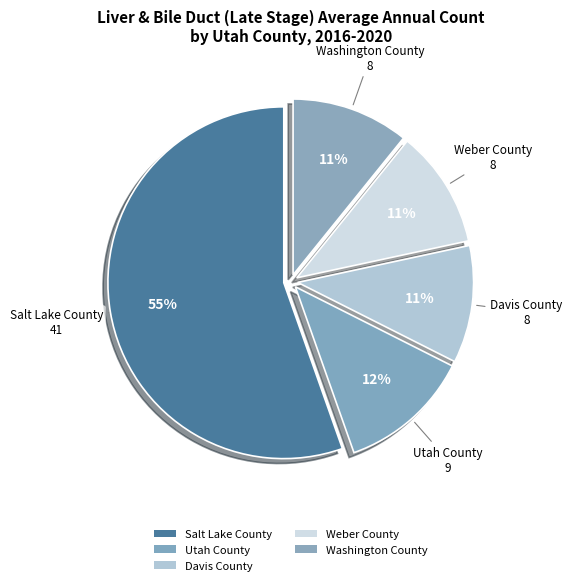

What is the largest slice in the pie chart?

Salt Lake County